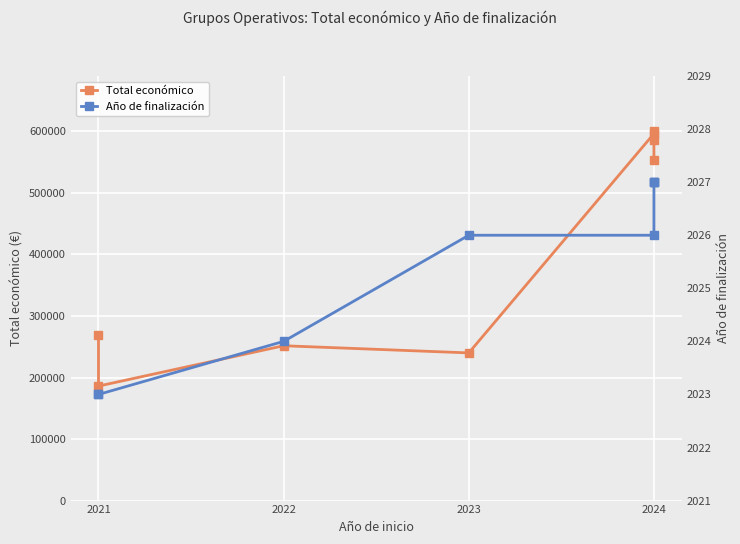

Is the value of Total económico at 2021 greater than the value of Año de finalización at 2024?

Yes